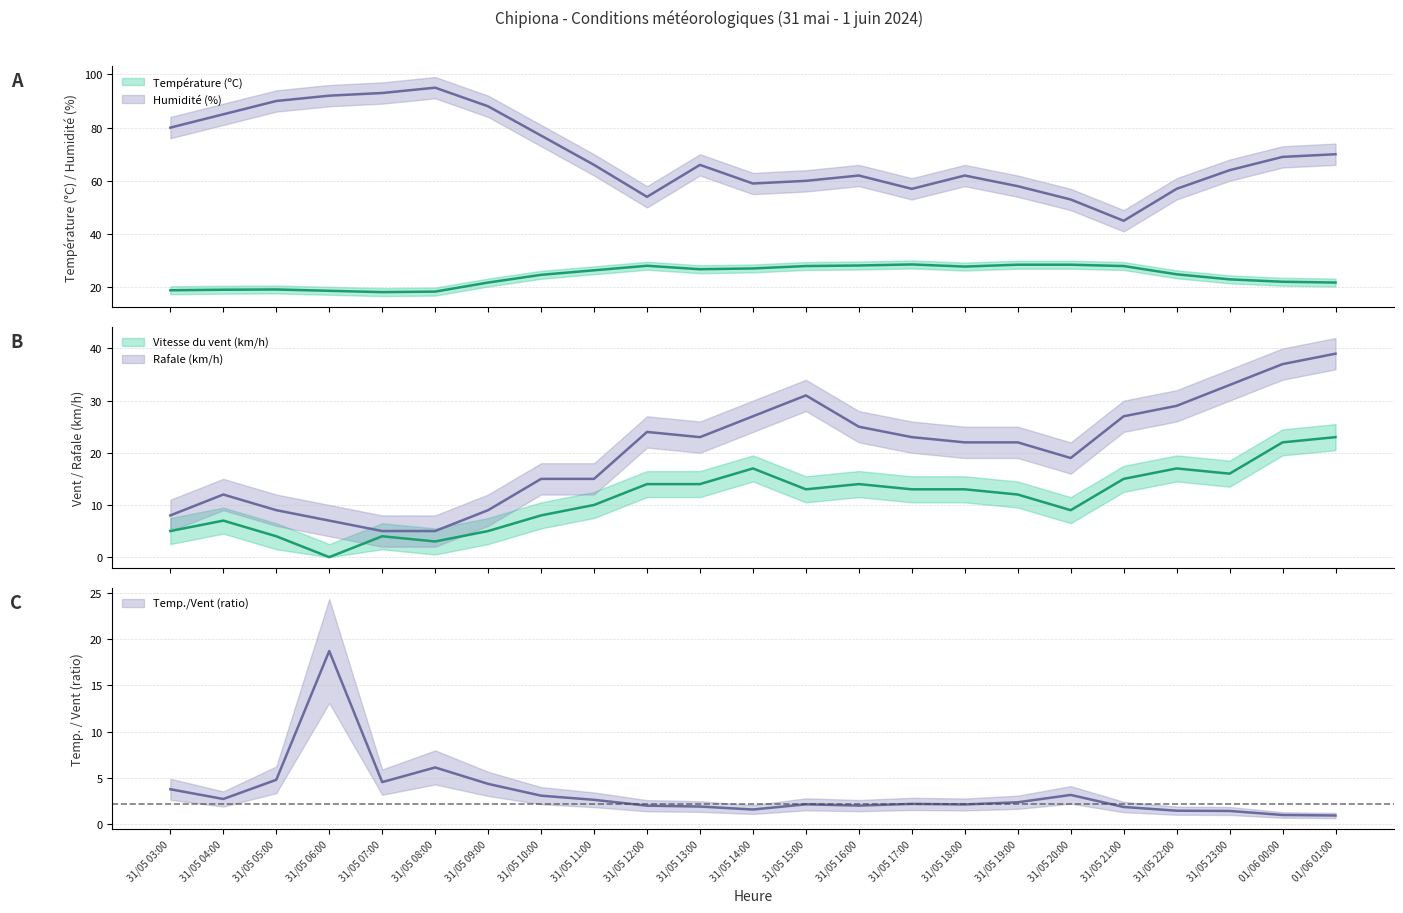

What is the value of the Vitesse du vent (km/h) point at the 22nd from the left?

22.0